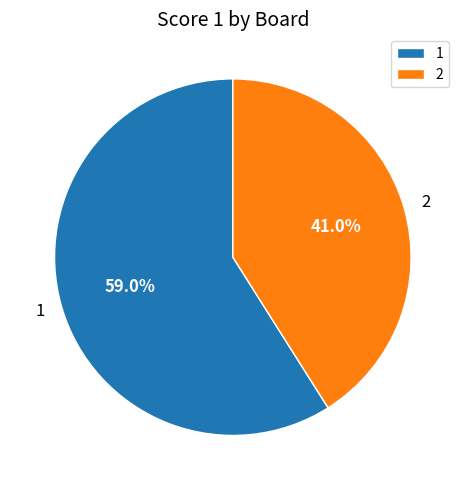

True or false: 2 accounts for 56% of the total.

False